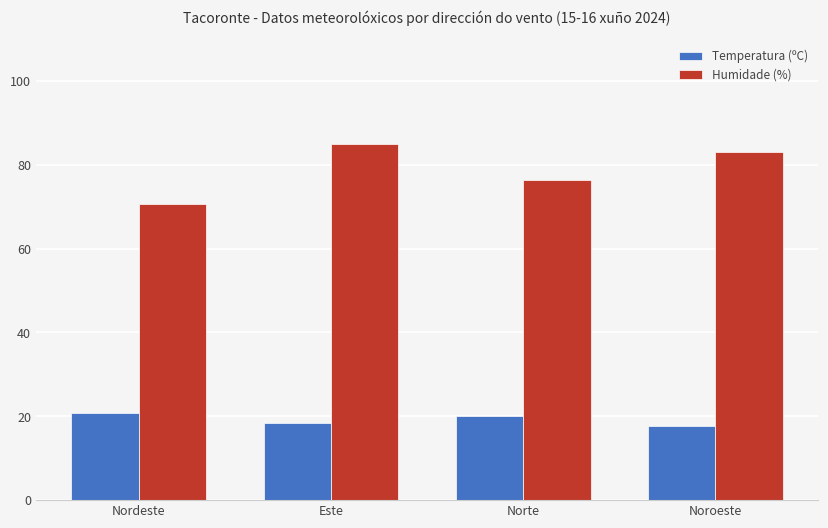

What is the sum of the Humidade (%) values at Este and Nordeste?

155.6